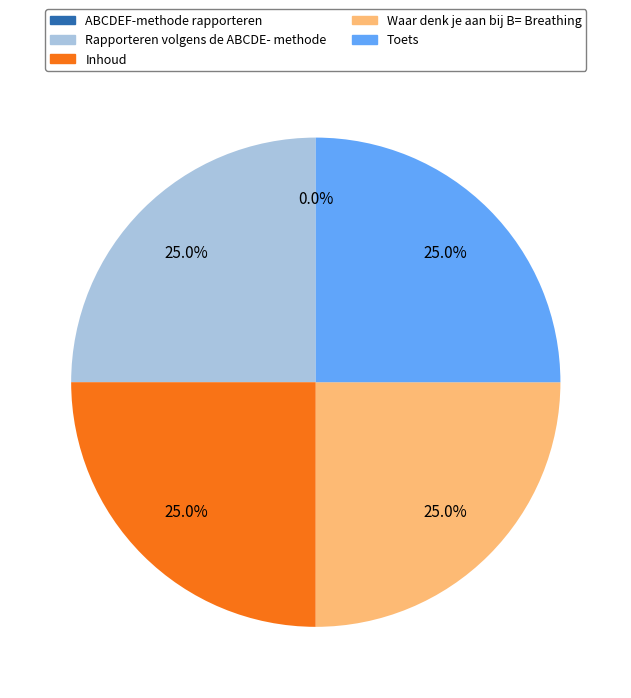

Is there a majority slice in this chart?

No